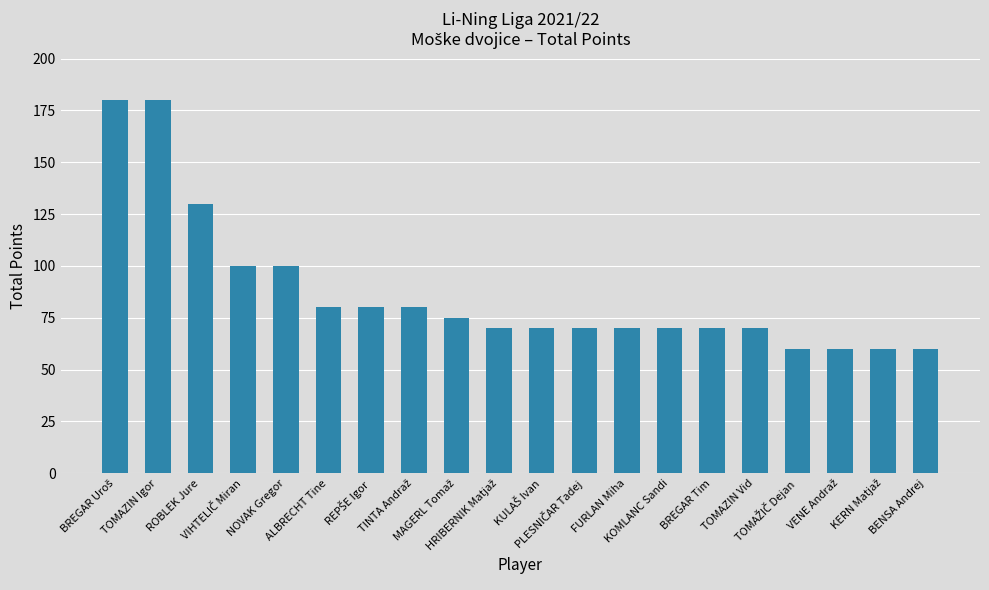

How many series are shown in this chart?

1